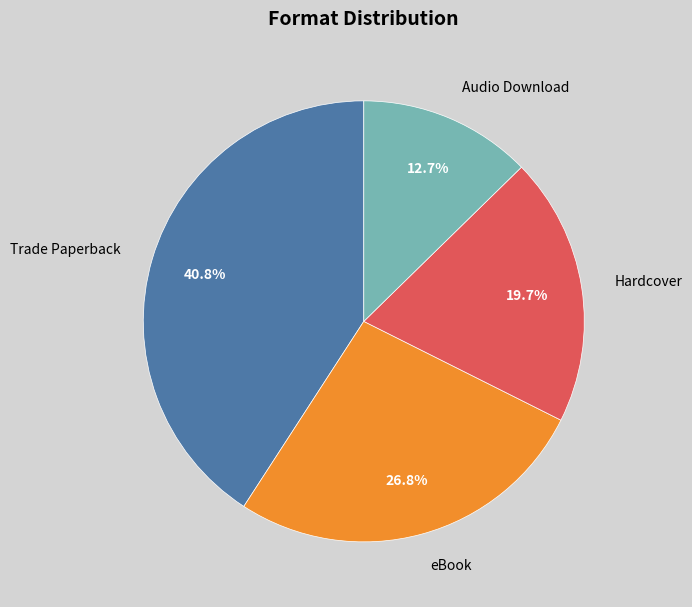

What is the largest slice in the pie chart?

Trade Paperback